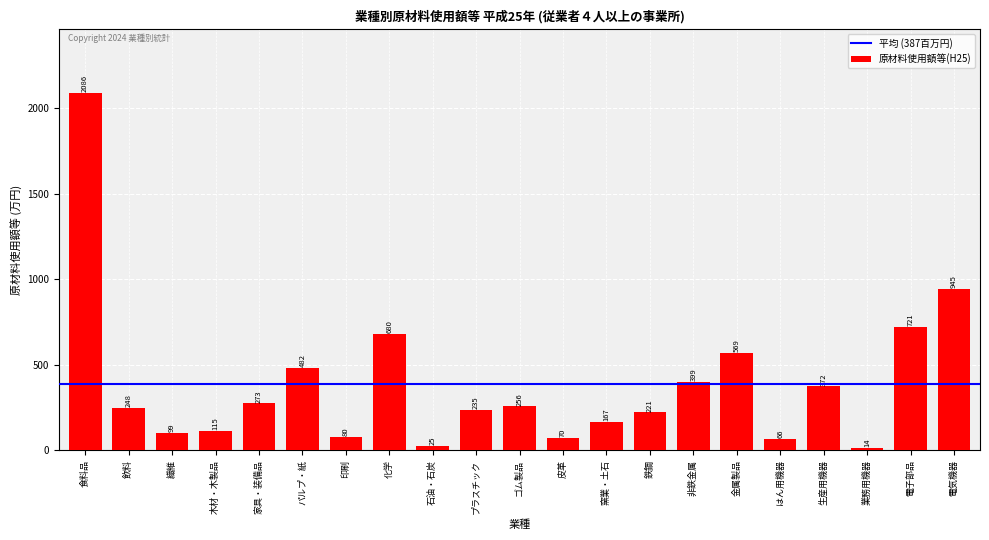

Does the chart contain any negative values?

No